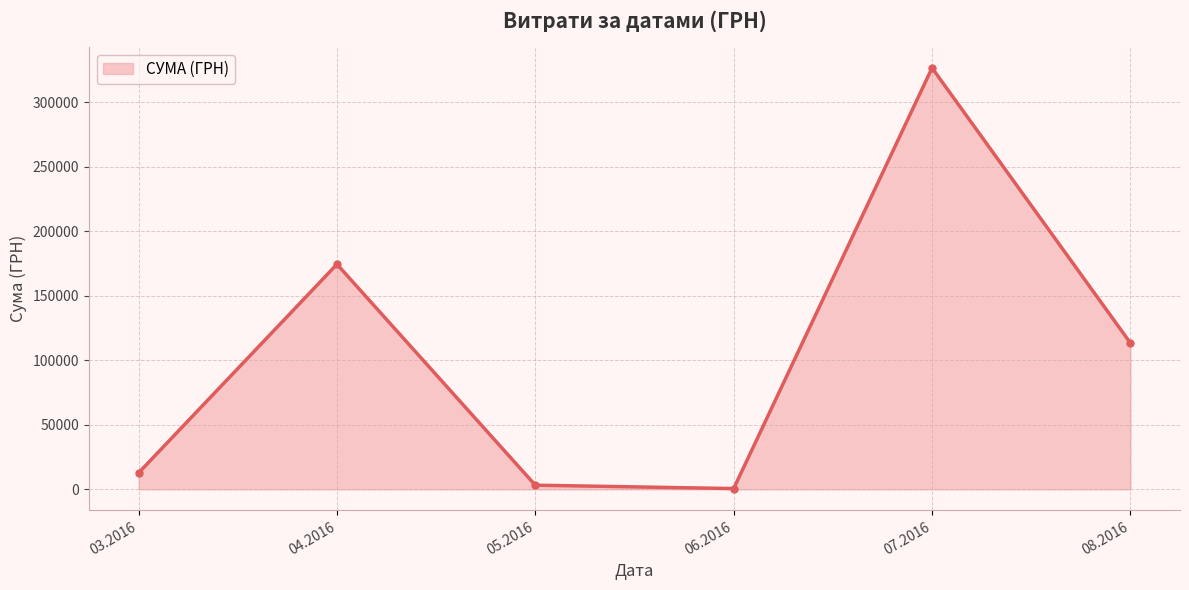

Reading right to left, extract all data points from this chart.

08.2016=113398.5	07.2016=326572.3	06.2016=600.0	05.2016=3225.4	04.2016=174434.8	03.2016=12746.9